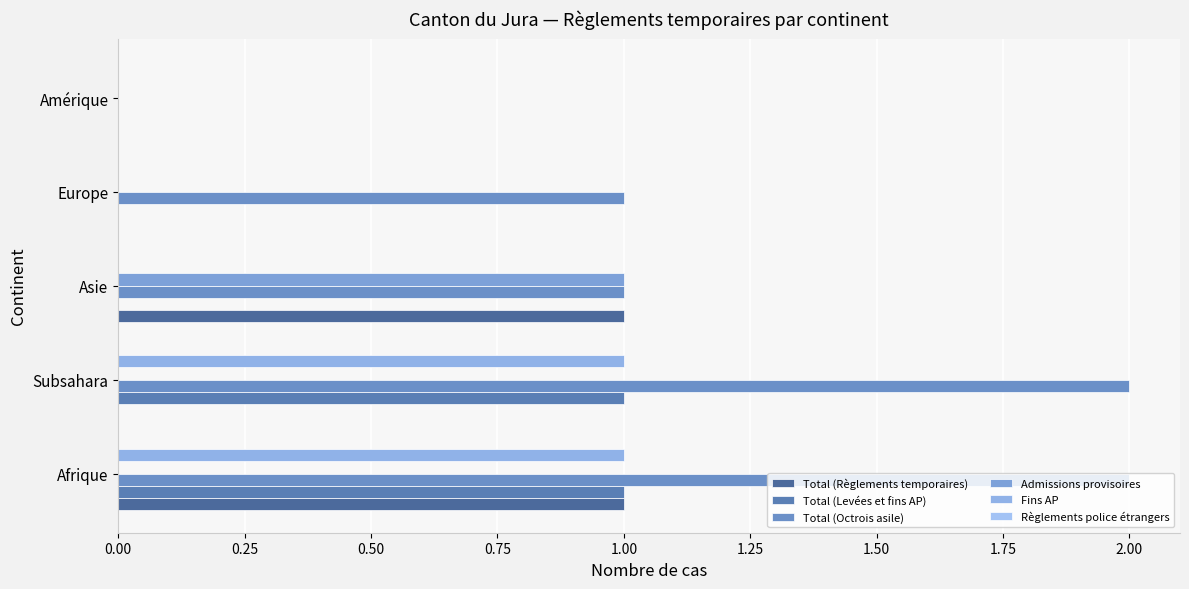

Which series has the largest total across all categories?

Total (Octrois asile)